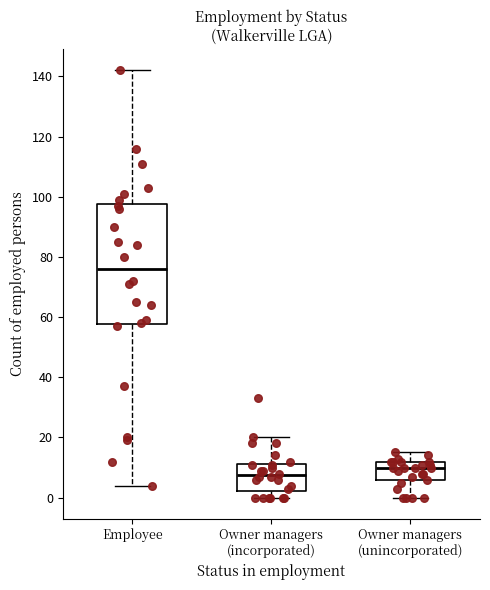

Which box is the tallest, from its lower edge to its upper edge?

Employee